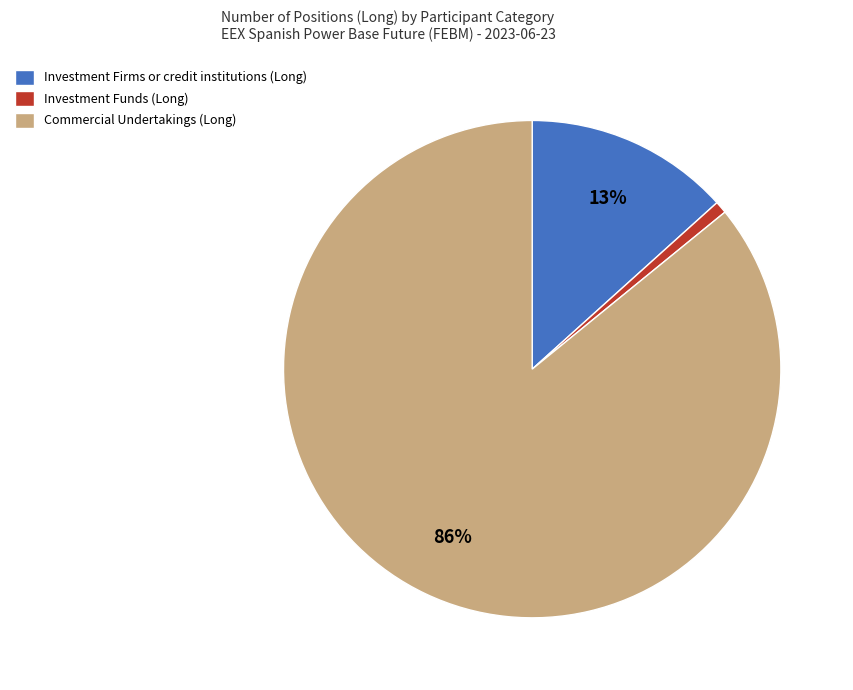

Is it true that Investment Funds (Long) is 1% of the pie?

True